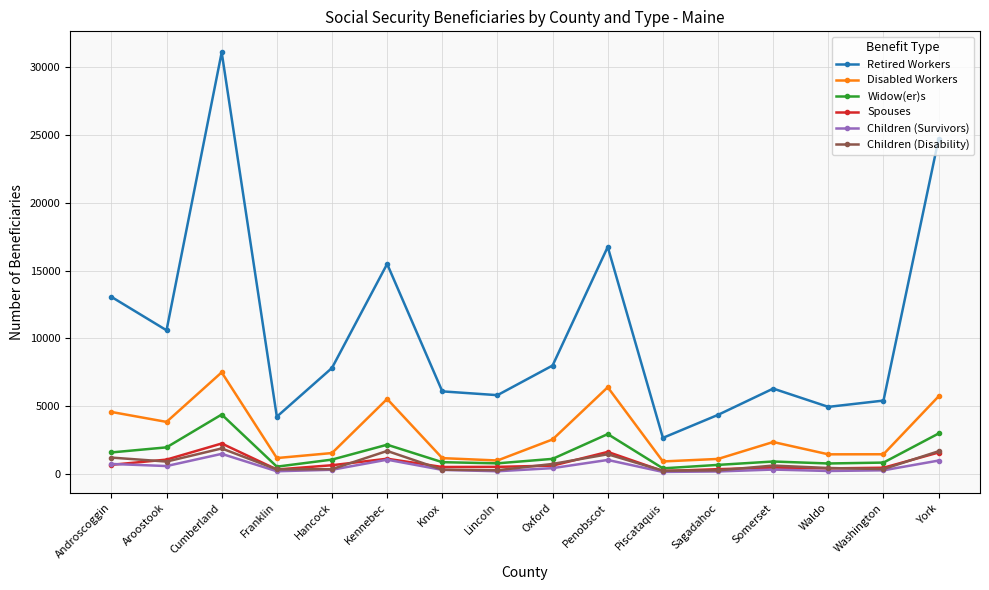

How many data points in Retired Workers are less than 7810?

8